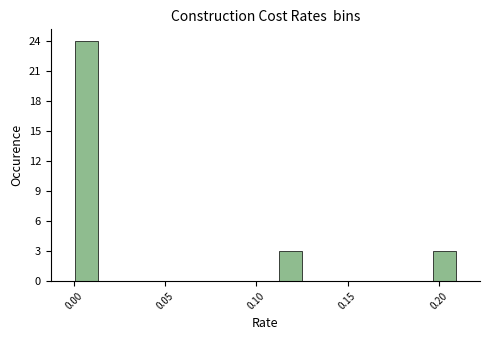

Around what value on the x-axis is the tallest bar? Give the approximate position of its centre, as read against the axis.

0.005